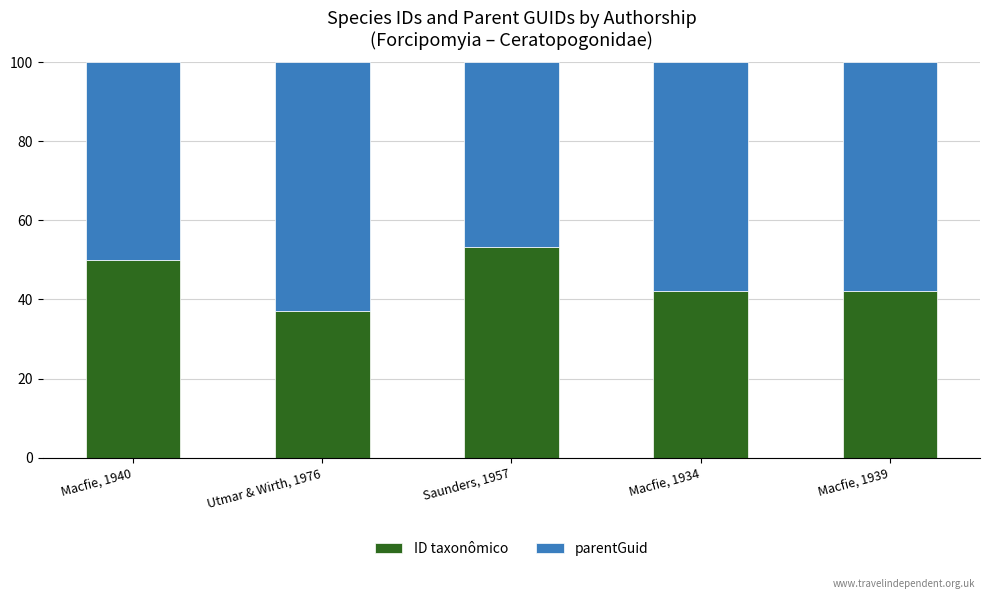

Count the number of data series in this chart.

2